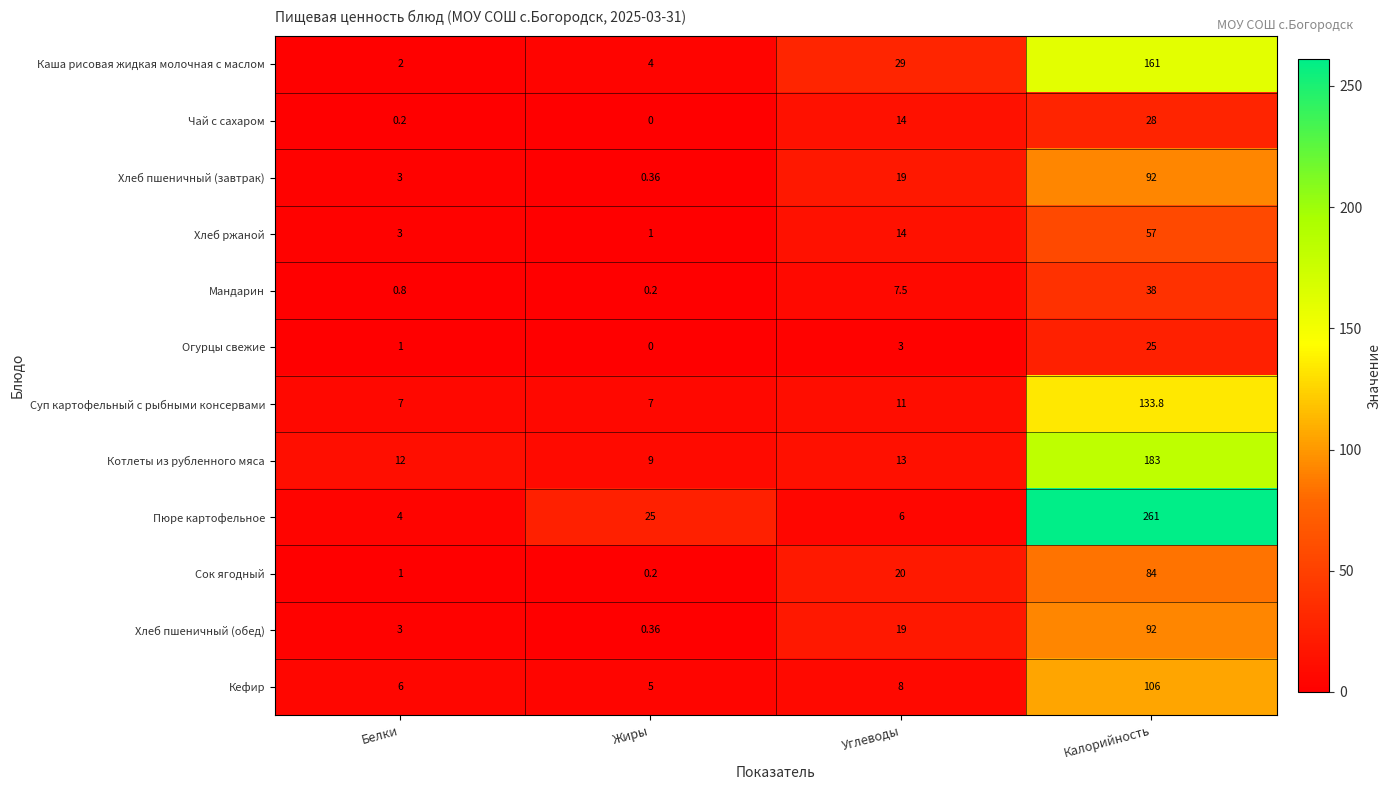

At which category is the sum across all series the highest?

Калорийность